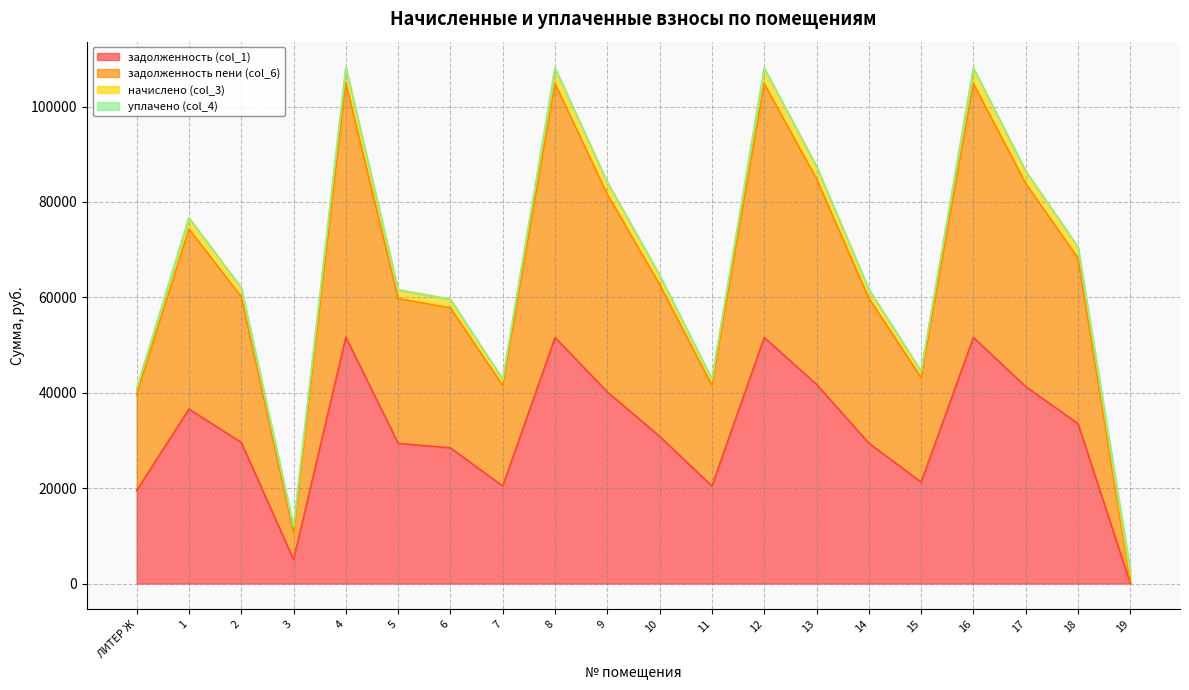

Where is задолженность (col_1) nearest to the value 25841?

6